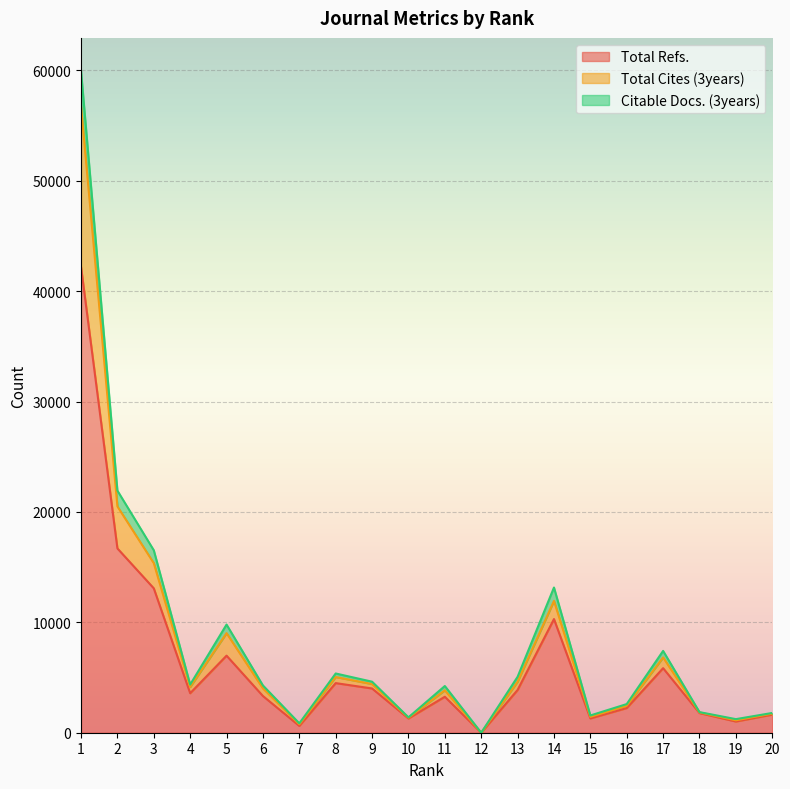

True or false: Citable Docs. (3years) has a value of 1739 at 19.

False